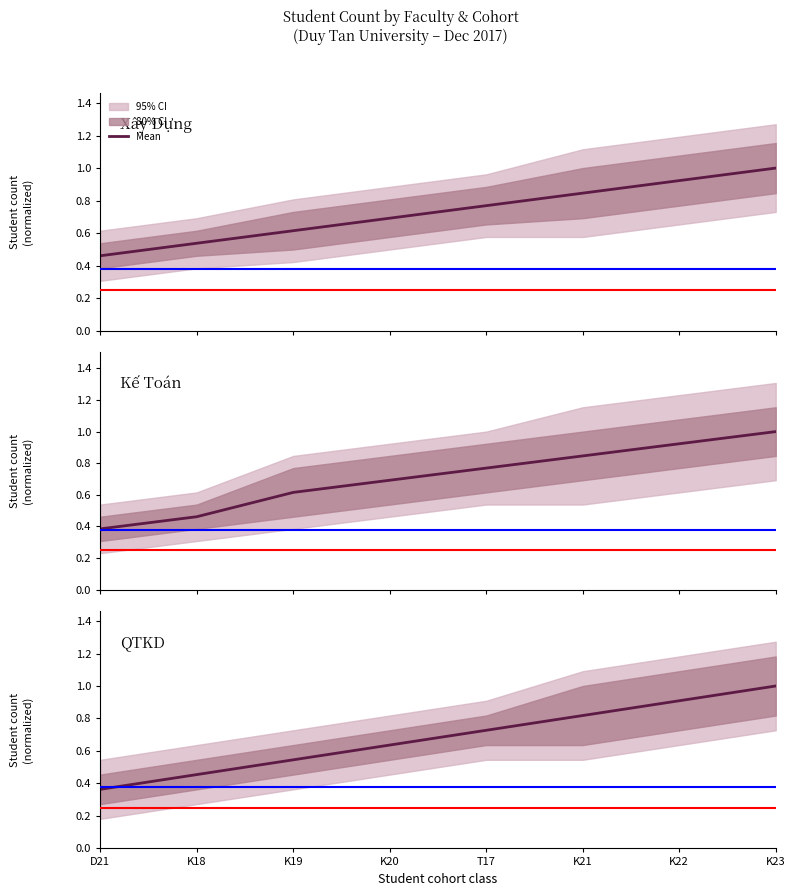

Is it true that the value at K23 is 1.0?

True